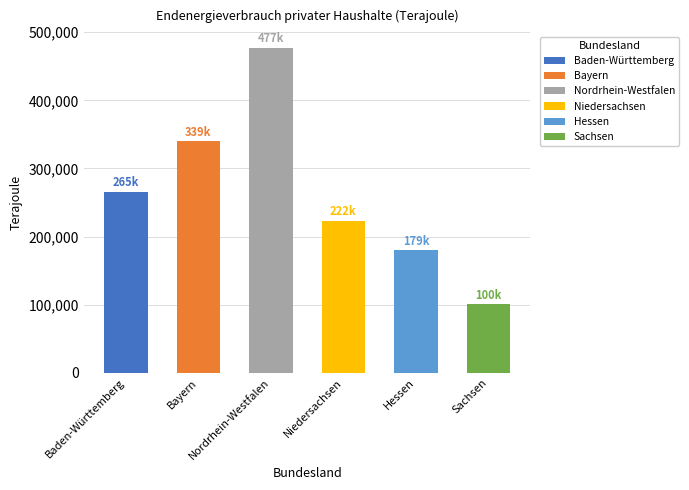

What are all the series names shown in the legend?

Baden-Württemberg, Bayern, Nordrhein-Westfalen, Niedersachsen, Hessen, Sachsen